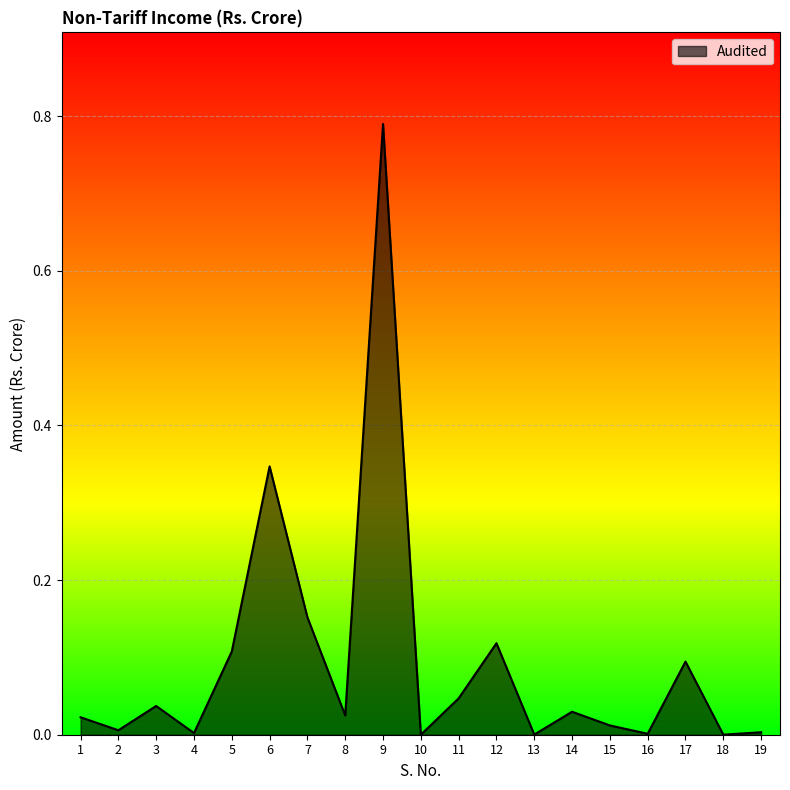

True or false: the data shows 0.0 at 11.

True